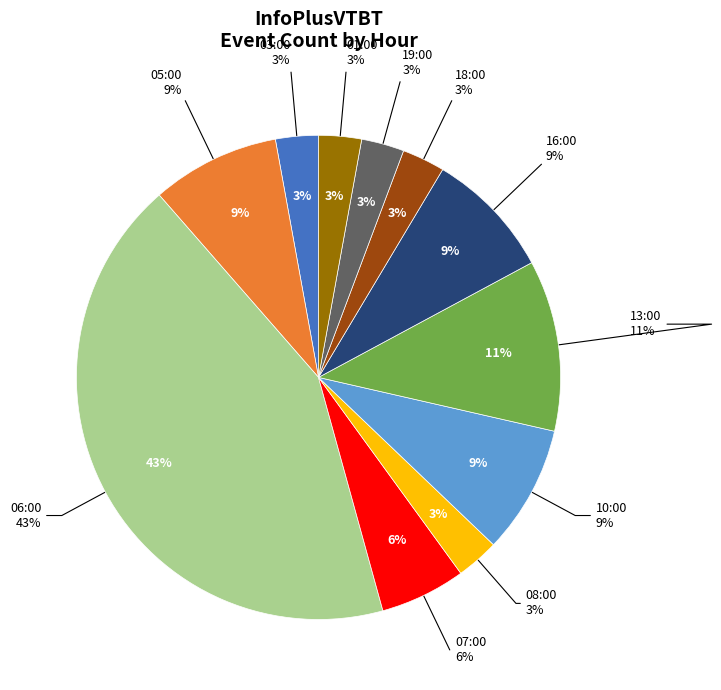

Which slice is the smallest?

03:00